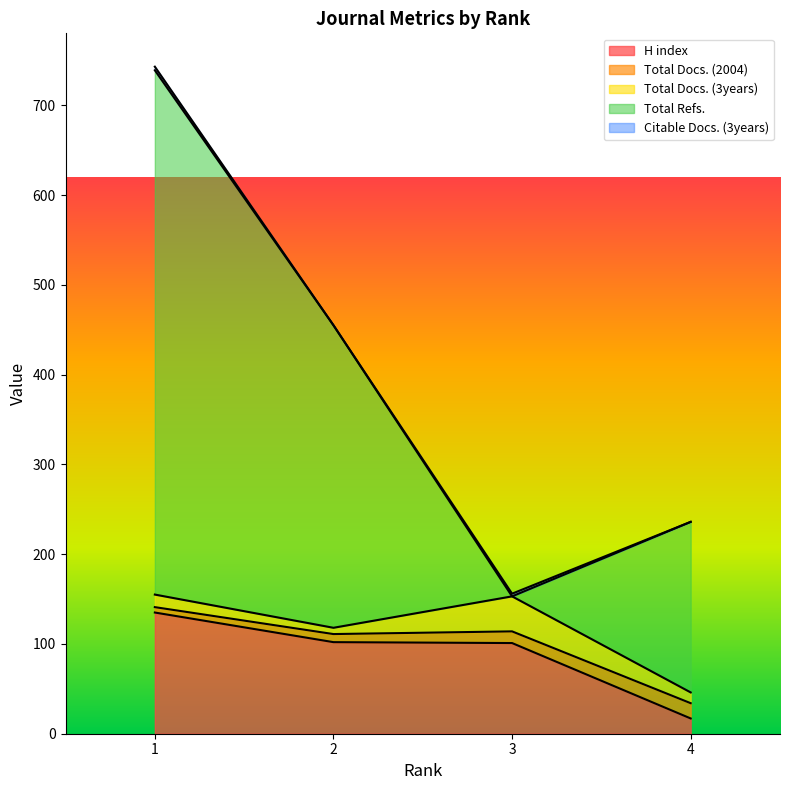

Which series changed the most between 1 and 3?

Total Refs.